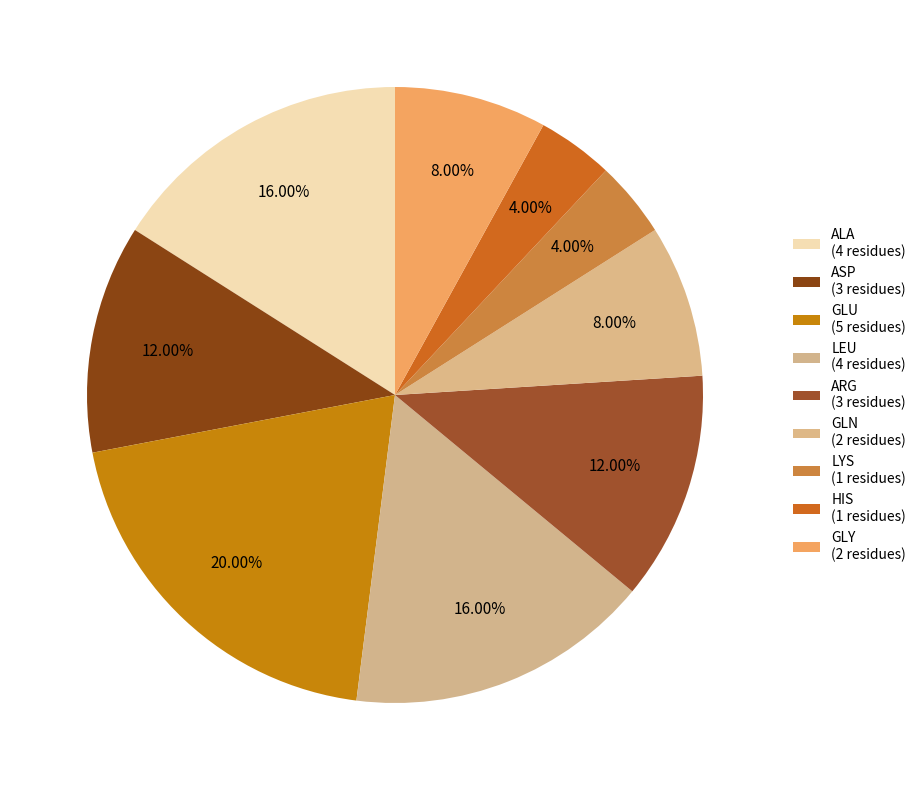

Does any single category account for the majority?

No